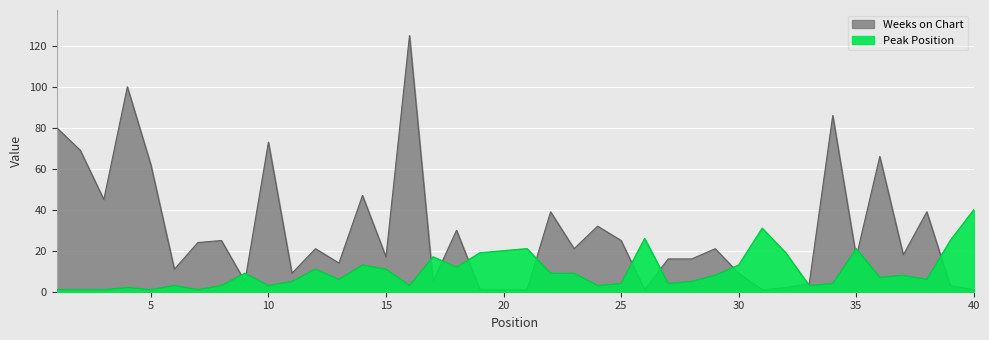

True or false: Weeks on Chart and Peak Position intersect in this chart.

True